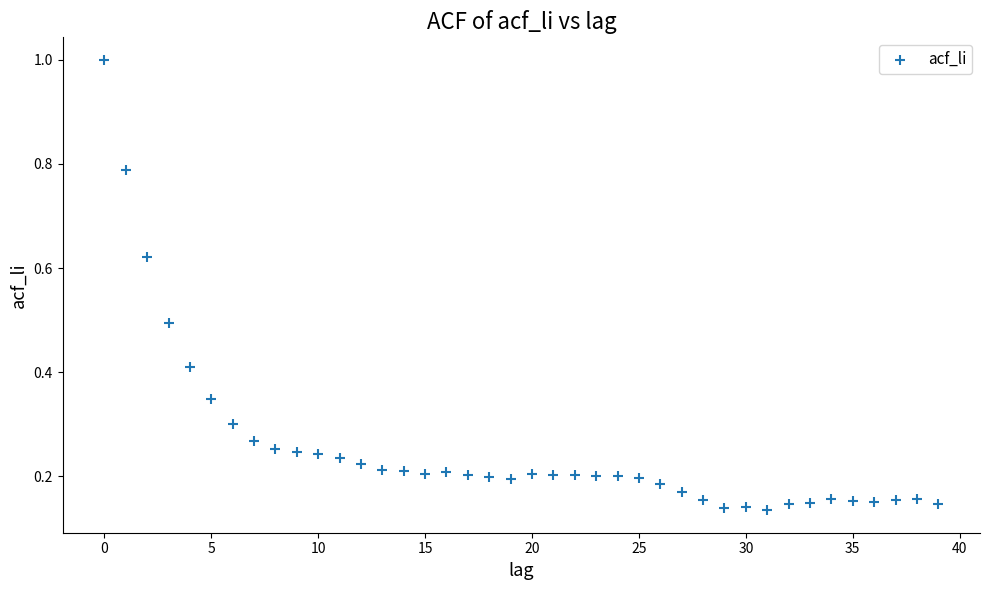

What is the range of Y values (max minus min)?

0.9